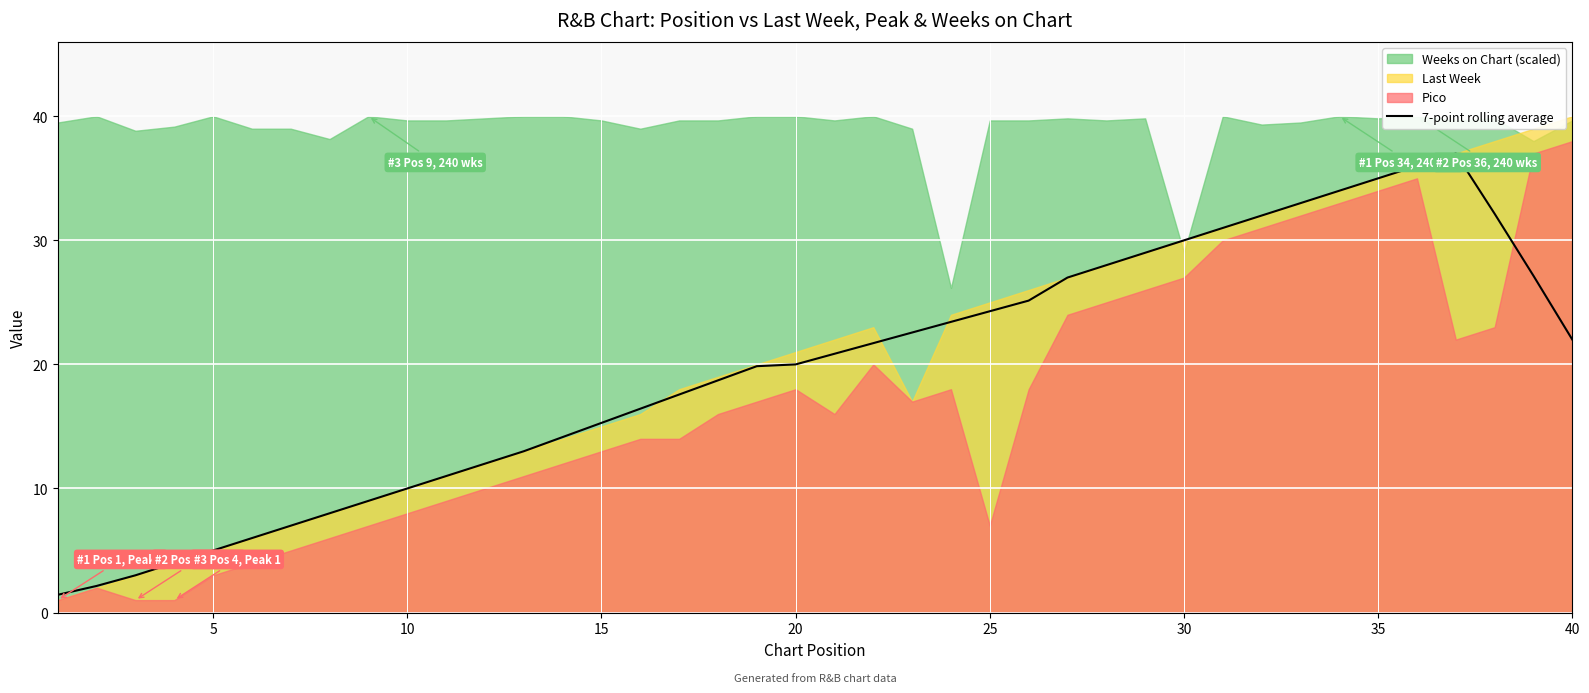

The 7-point rolling average series shows 10.0 at 10. True or false?

True